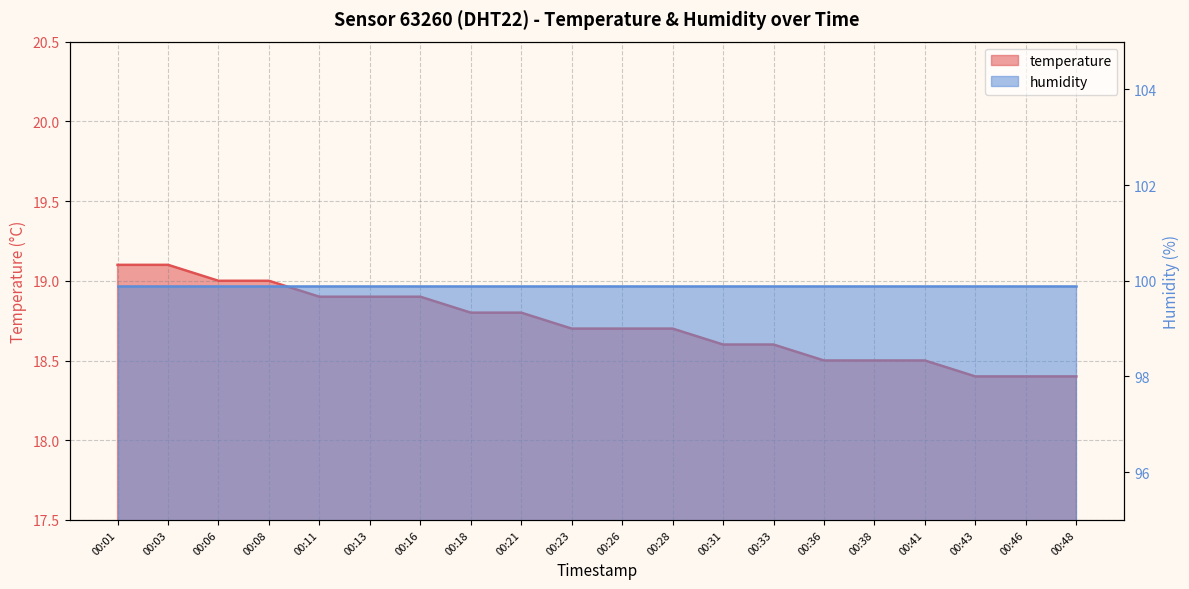

Reading right to left, transcribe all the data shown in this chart.

00:48=18.4	00:46=18.4	00:43=18.4	00:41=18.5	00:38=18.5	00:36=18.5	00:33=18.6	00:31=18.6	00:28=18.7	00:26=18.7	00:23=18.7	00:21=18.8	00:18=18.8	00:16=18.9	00:13=18.9	00:11=18.9	00:08=19.0	00:06=19.0	00:03=19.1	00:01=19.1